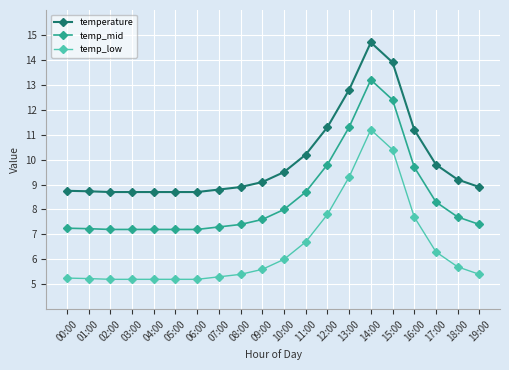

True or false: temp_mid and temperature cross at least once.

False